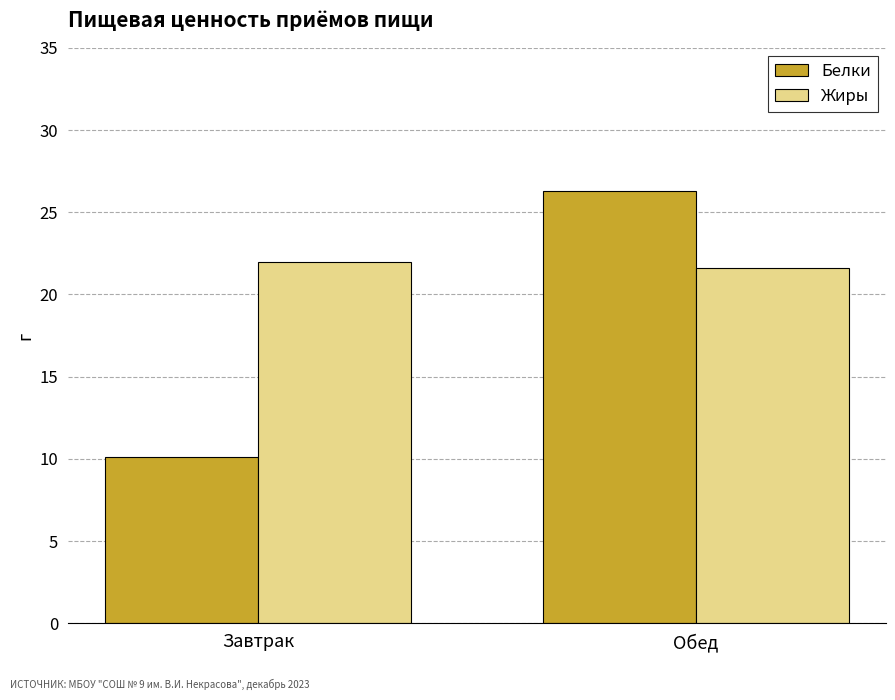

What is the spread (max minus min) of values at Завтрак?

11.9